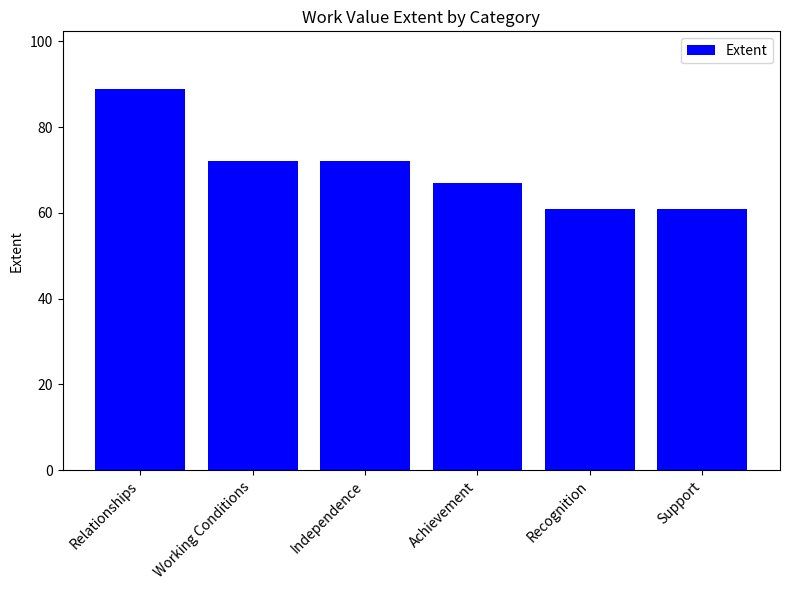

What is the label of the 6th bar from the left?

Support